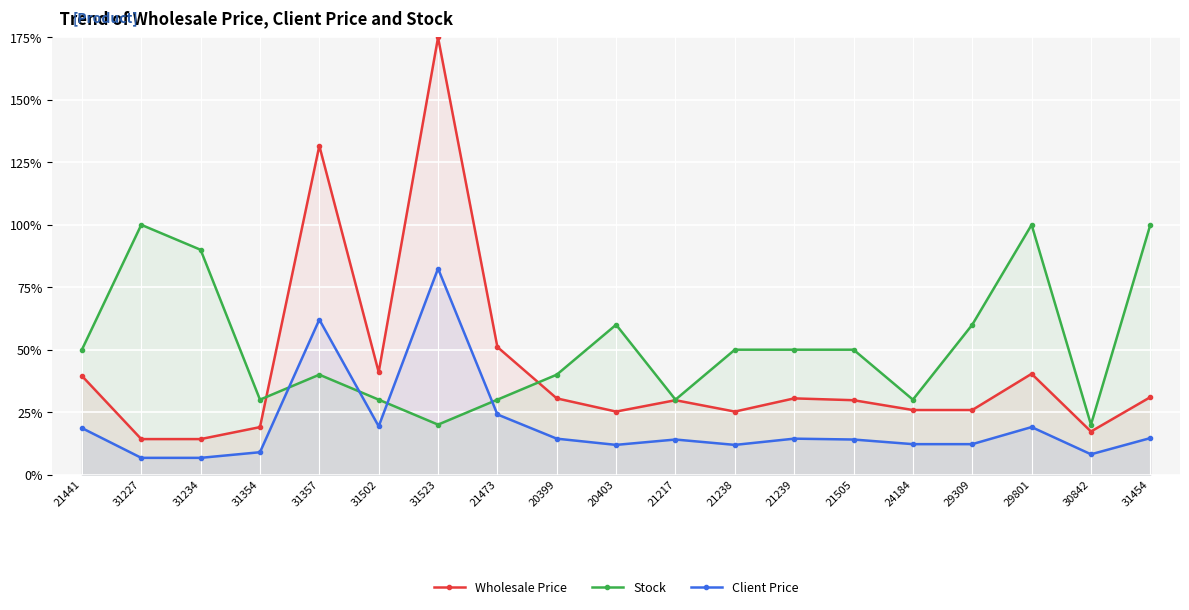

Which category has the highest value across all series?

31523